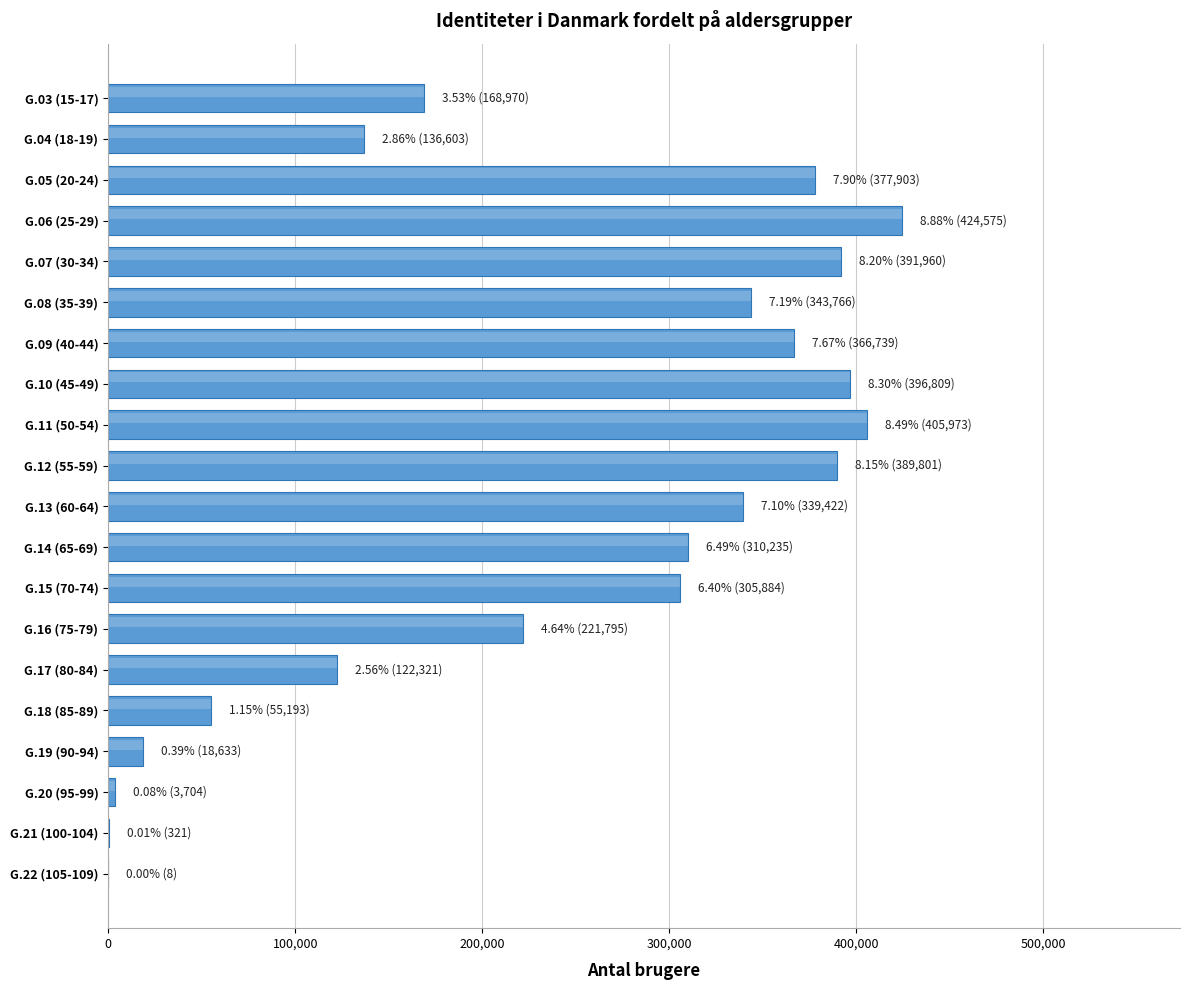

At which label is the value closest to 212291?

G.16 (75-79)